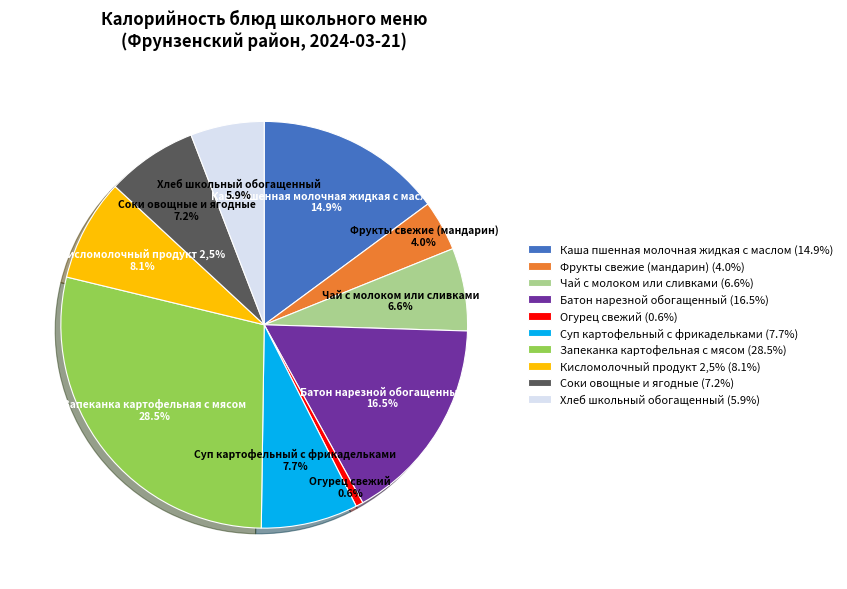

Rank the categories by value from lowest to highest.

Огурец свежий, Фрукты свежие (мандарин), Хлеб школьный обогащенный, Чай с молоком или сливками, Соки овощные и ягодные, Суп картофельный с фрикадельками, Кисломолочный продукт 2,5%, Каша пшенная молочная жидкая с маслом, Батон нарезной обогащенный, Запеканка картофельная с мясом